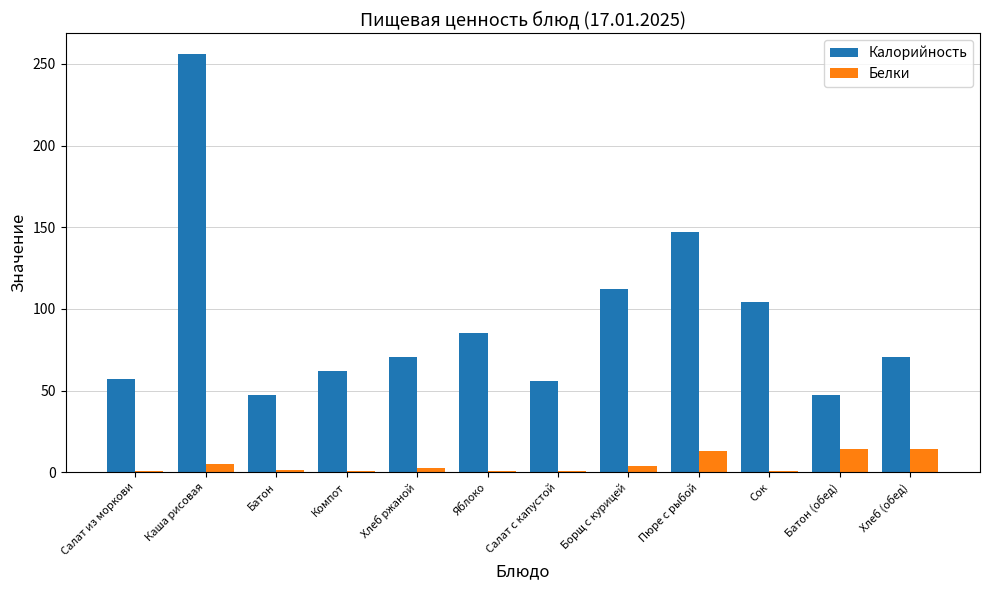

Is the value of Калорийность at Салат из моркови greater than the value of Белки at Батон?

Yes